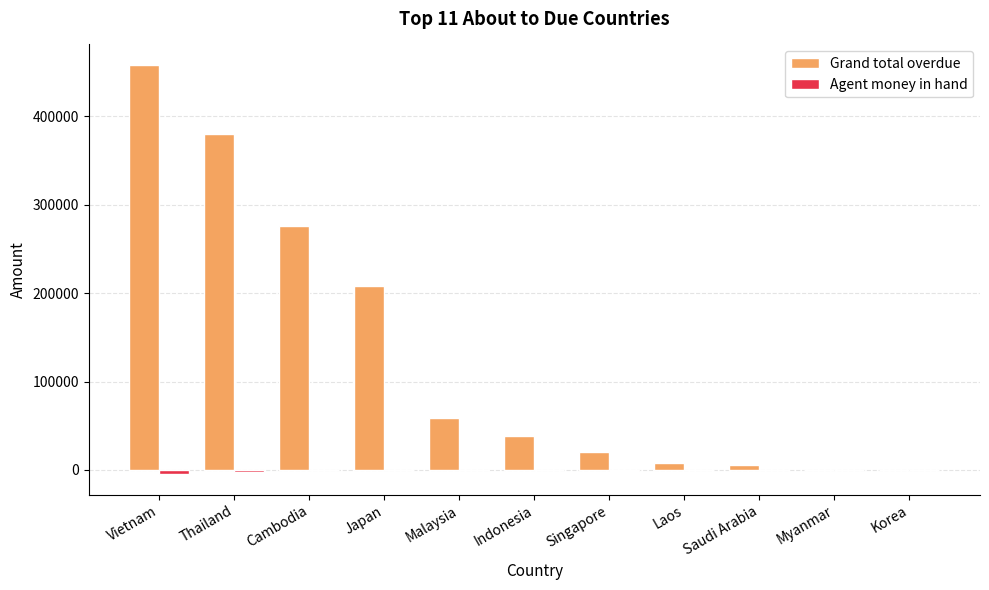

Is it true that Grand total overdue equals 0.0 at Korea?

True